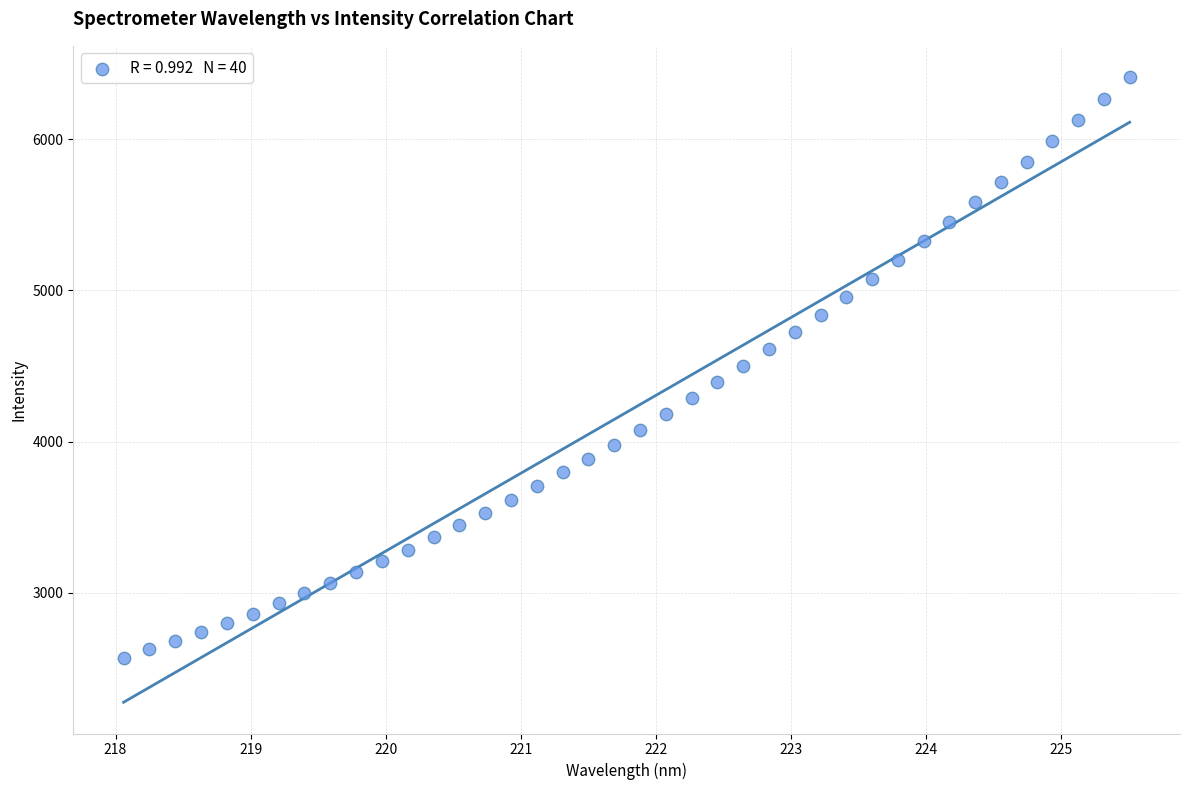

What is the range of Y values (max minus min)?

3837.3